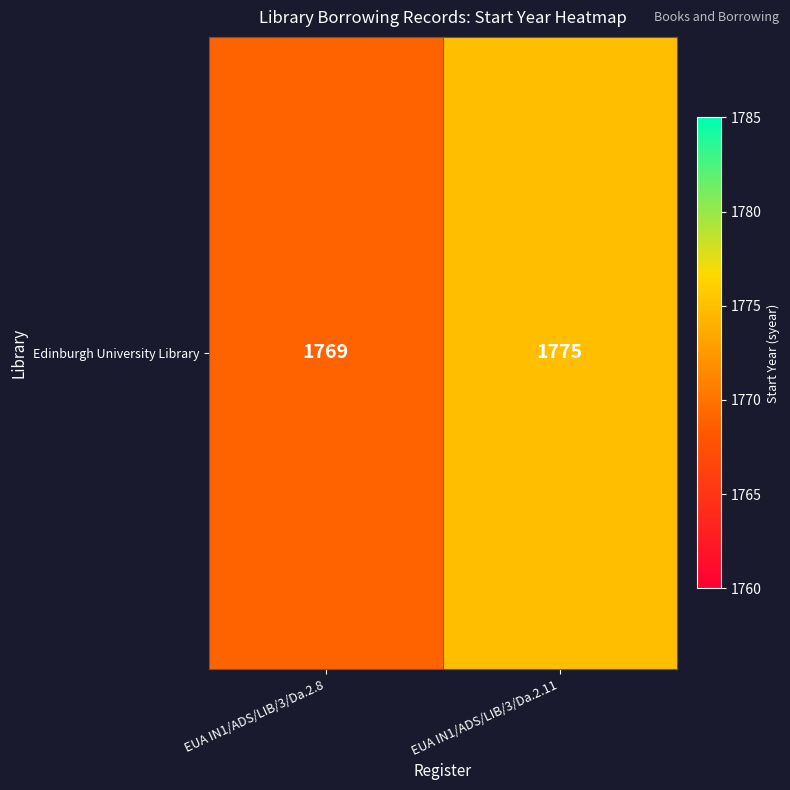

What is the maximum value shown in the chart?

1775